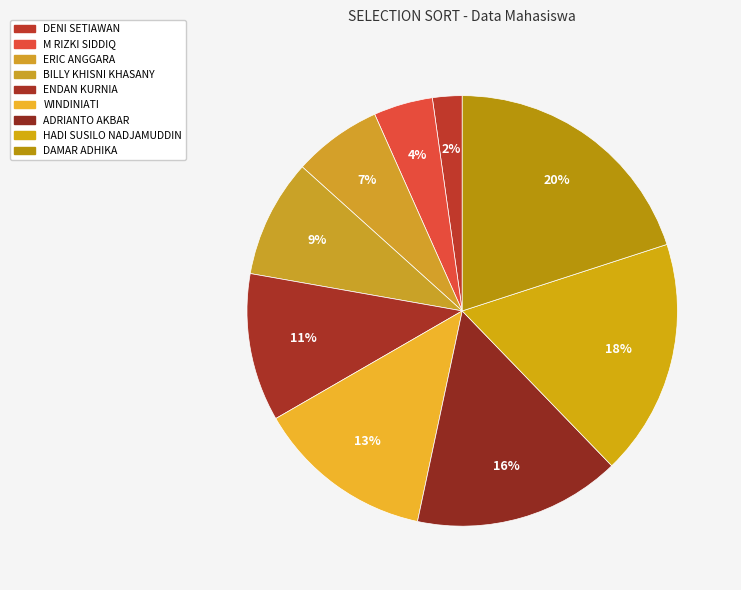

To the nearest percent, what is the average slice percentage?

11%